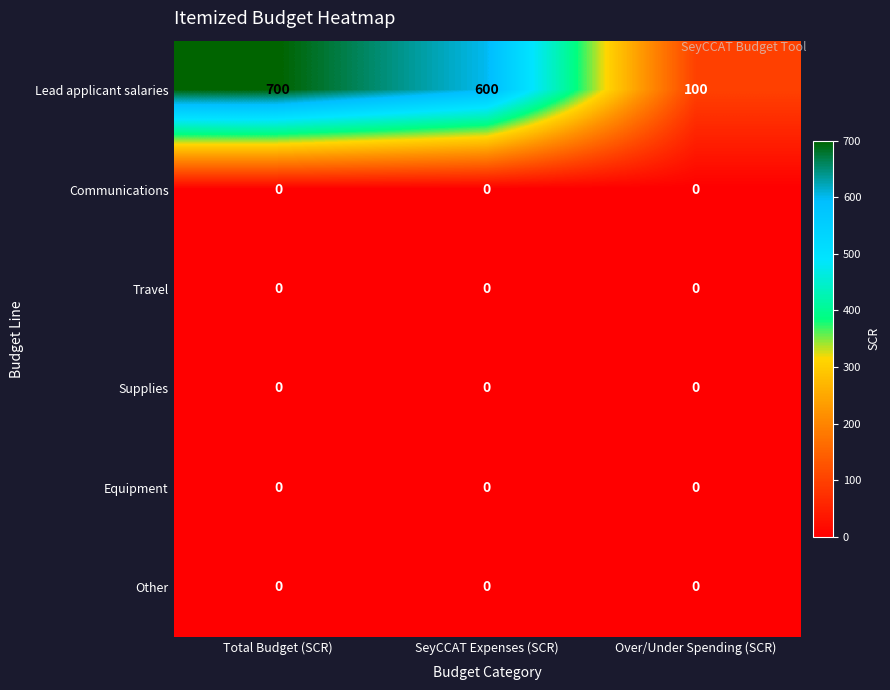

Which category has the highest value across all series?

Total Budget (SCR)